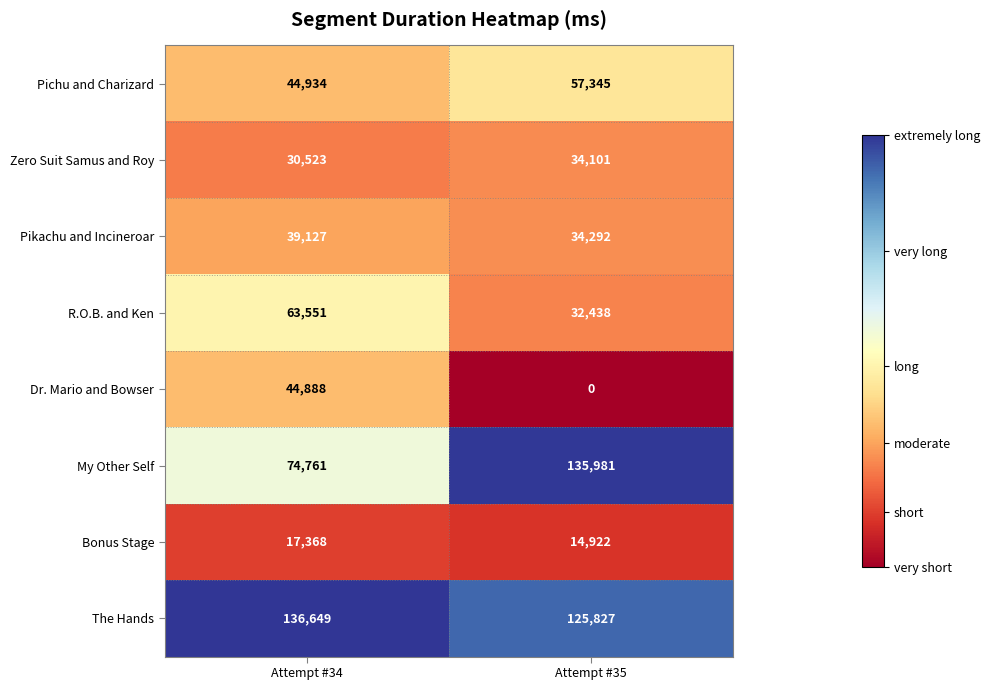

What is the difference between the highest and lowest values at Attempt #35?

135981